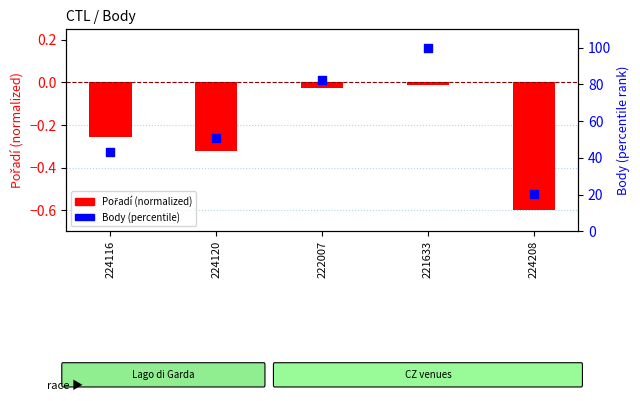

Which series has the widest spread of Y values?

Body (percentile)